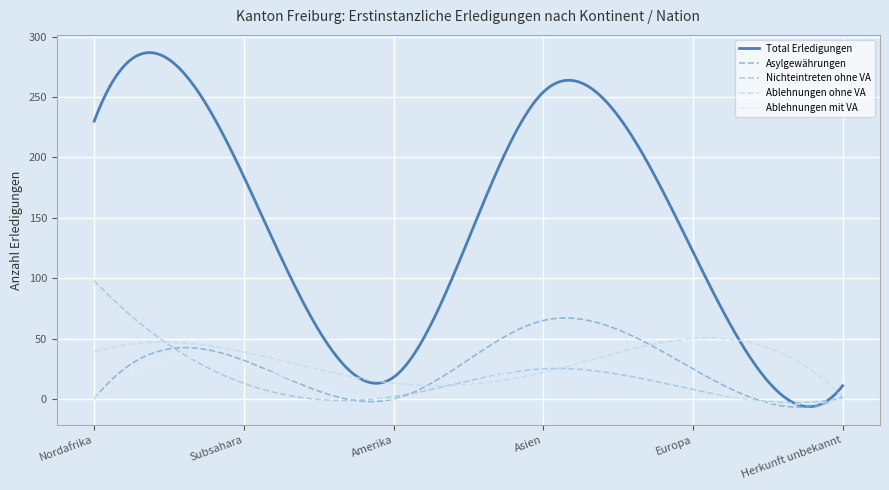

Is this an area chart (filled region under the line)?

No